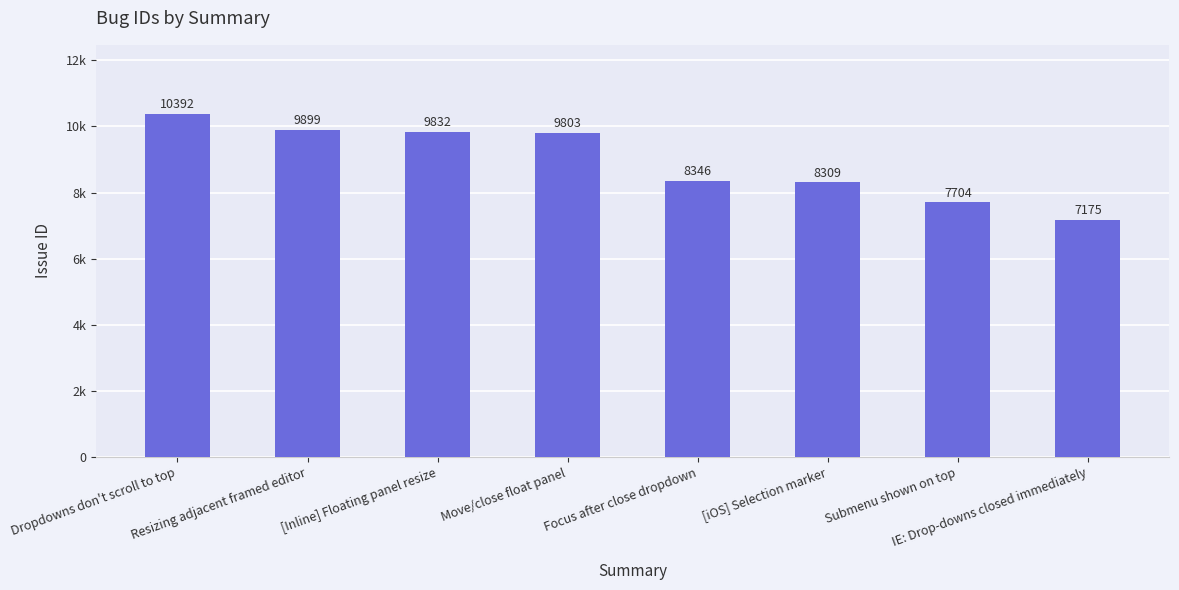

Which category has the lowest value across all series?

IE: Drop-downs closed immediately